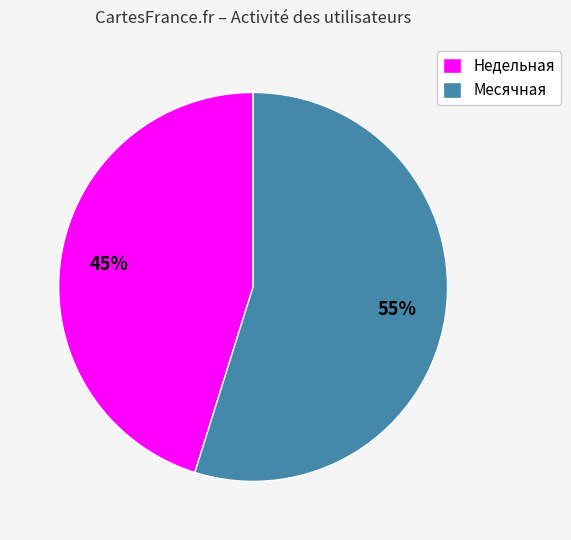

Does any single category account for the majority?

Yes